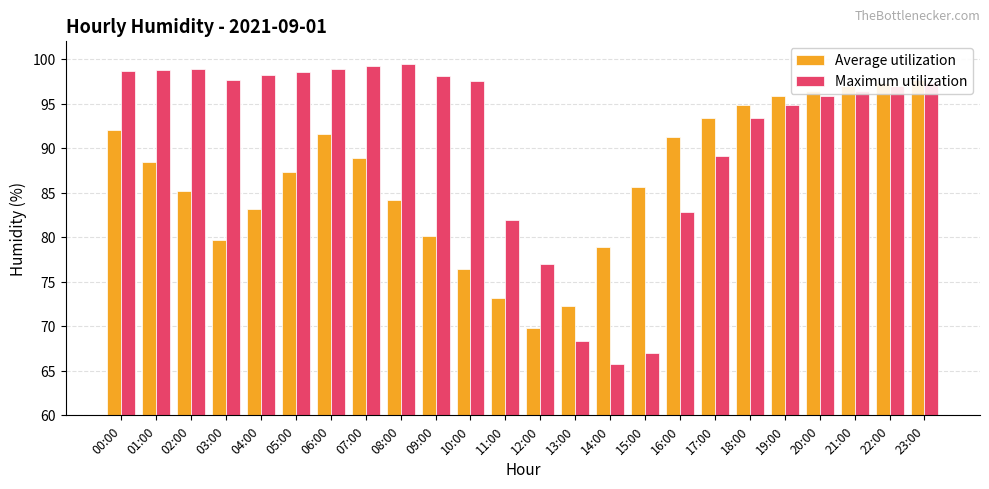

What are all the series names shown in the legend?

Average utilization, Maximum utilization